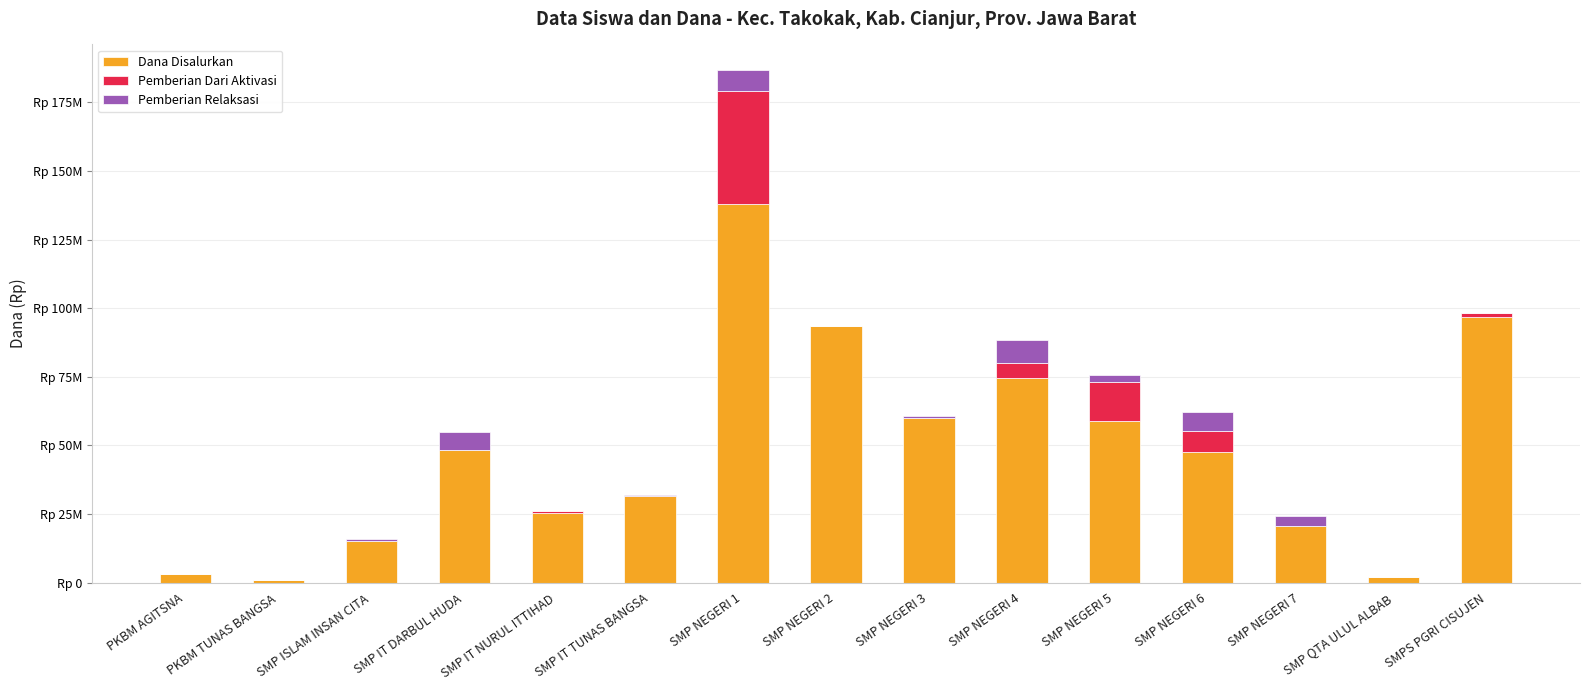

Are the bars grouped side by side (vs. stacked)?

No